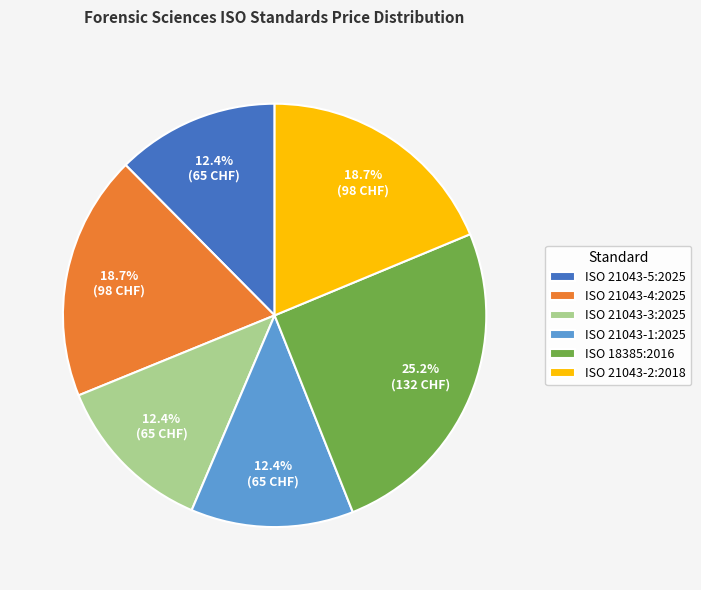

True or false: ISO 18385:2016 accounts for 16% of the total.

False